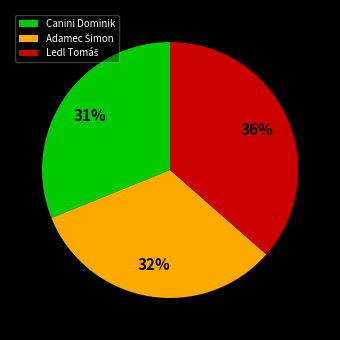

Does any single category account for the majority?

No